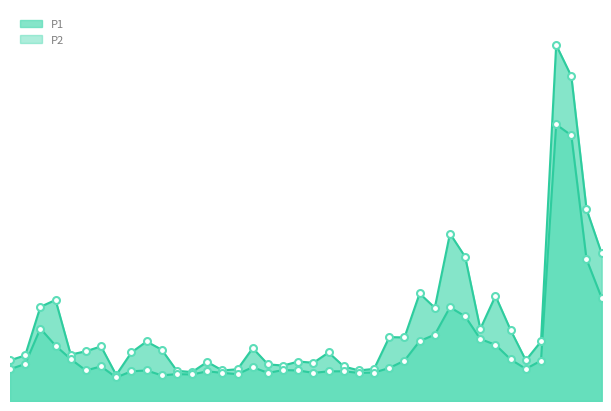

Reading right to left, extract all data points from this chart.

P1: 03:16=12.1	03:10=15.7	03:05=26.6	03:02=29.1	02:56=4.9	02:54=3.3	02:48=5.8	02:39=8.6	02:36=5.9	02:30=11.8	02:28=13.7	02:22=7.6	02:20=8.8	02:14=5.2	02:08=5.2	02:02=2.6	01:56=2.5	01:53=2.8	01:47=4.0	01:45=3.1	01:39=3.2	01:33=2.9	01:27=3.0	01:24=4.3	01:22=2.6	01:16=2.5	01:13=3.2	01:07=2.4	01:05=2.5	00:59=4.2	00:56=4.9	00:51=4.0	00:45=2.1	00:30=4.5	00:27=4.1	00:21=3.8	00:15=8.3	00:10=7.7	00:07=3.7	00:01=3.3
P2: 03:16=8.4	03:10=11.6	03:05=21.7	03:02=22.6	02:56=3.3	02:54=2.6	02:48=3.4	02:39=4.6	02:36=5.1	02:30=6.9	02:28=7.7	02:22=5.4	02:20=4.9	02:14=3.3	02:08=2.7	02:02=2.3	01:56=2.3	01:53=2.4	01:47=2.4	01:45=2.3	01:39=2.5	01:33=2.5	01:27=2.3	01:24=2.8	01:22=2.2	01:16=2.3	01:13=2.4	01:07=2.2	01:05=2.2	00:59=2.1	00:56=2.5	00:51=2.4	00:45=1.9	00:30=2.8	00:27=2.5	00:21=3.4	00:15=4.5	00:10=5.9	00:07=3.0	00:01=2.6